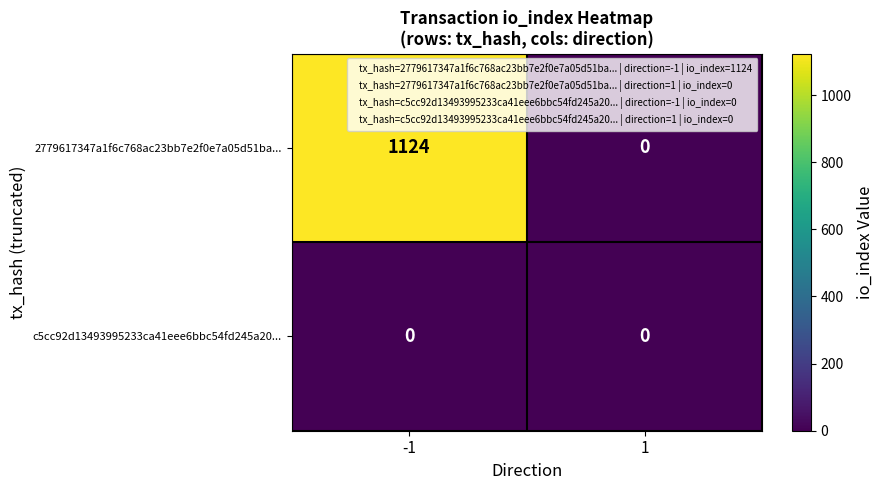

Rank the series by their average value, from highest to lowest.

2779617347a1f6c768ac23bb7e2f0e7a05d51ba..., c5cc92d13493995233ca41eee6bbc54fd245a20...